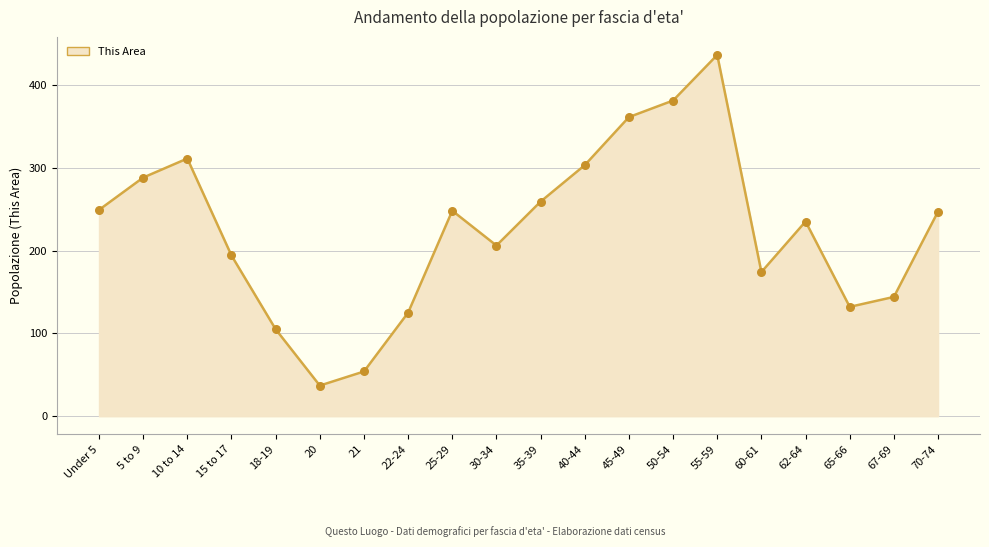

What value does the data have at 5 to 9, to the nearest 10?

290